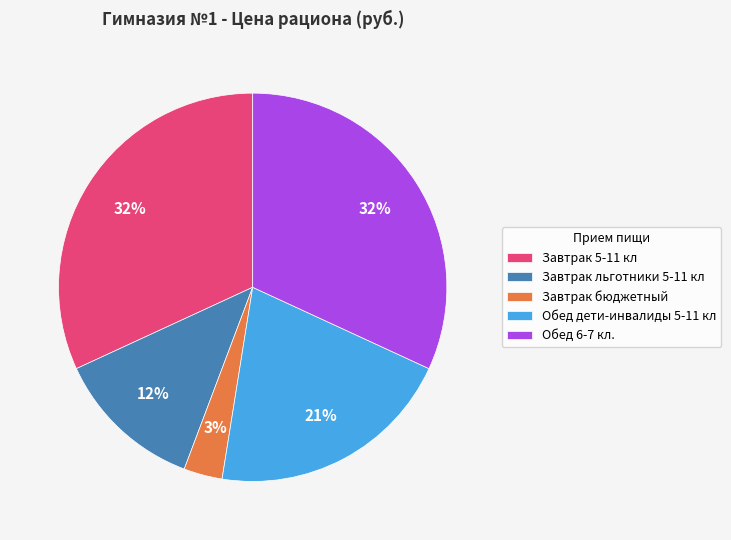

What is the smallest slice in the pie chart?

Завтрак бюджетный